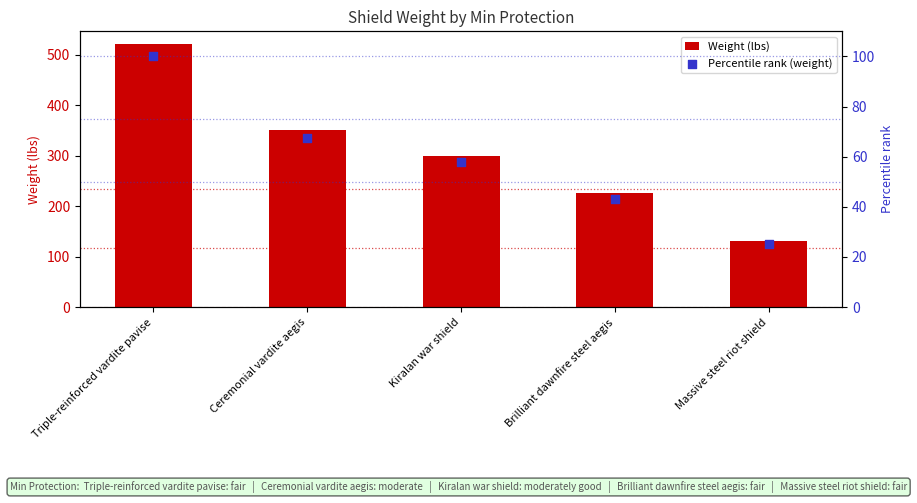

Which series reaches the maximum Y coordinate?

Weight (lbs)